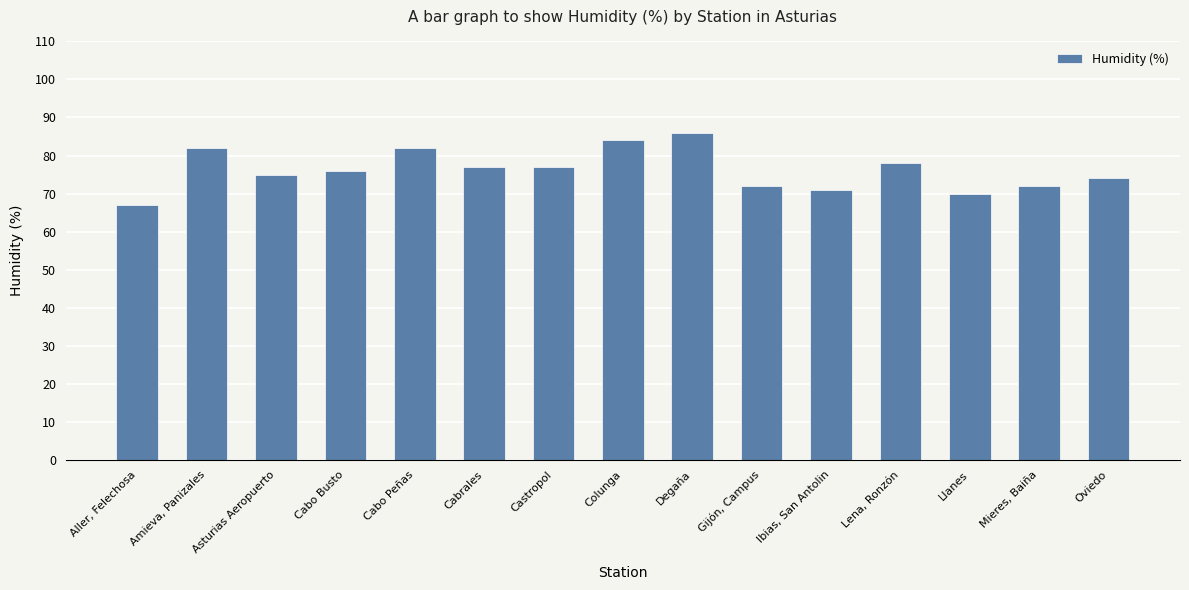

What is the difference between the maximum and minimum values?

19